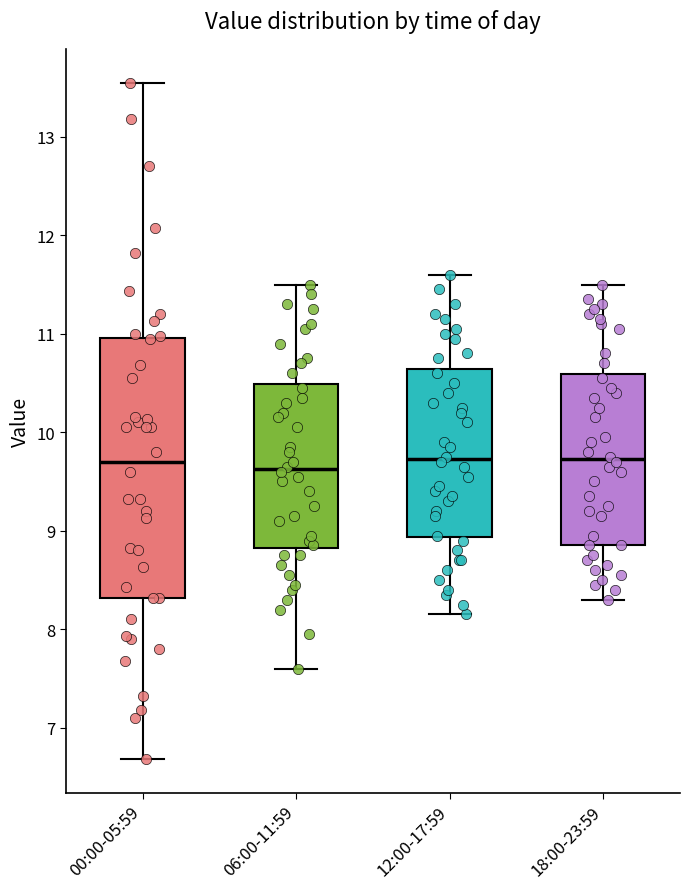

Which box is the tallest, from its lower edge to its upper edge?

00:00-05:59